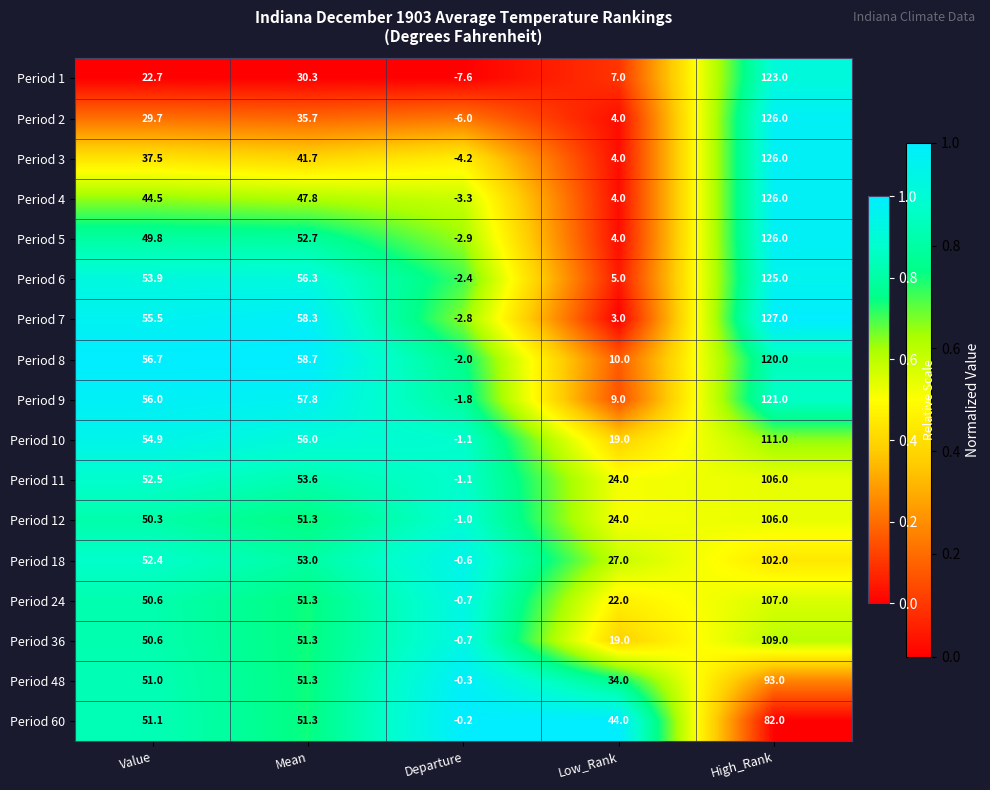

At which label is Period 6 closest to 61?

Mean